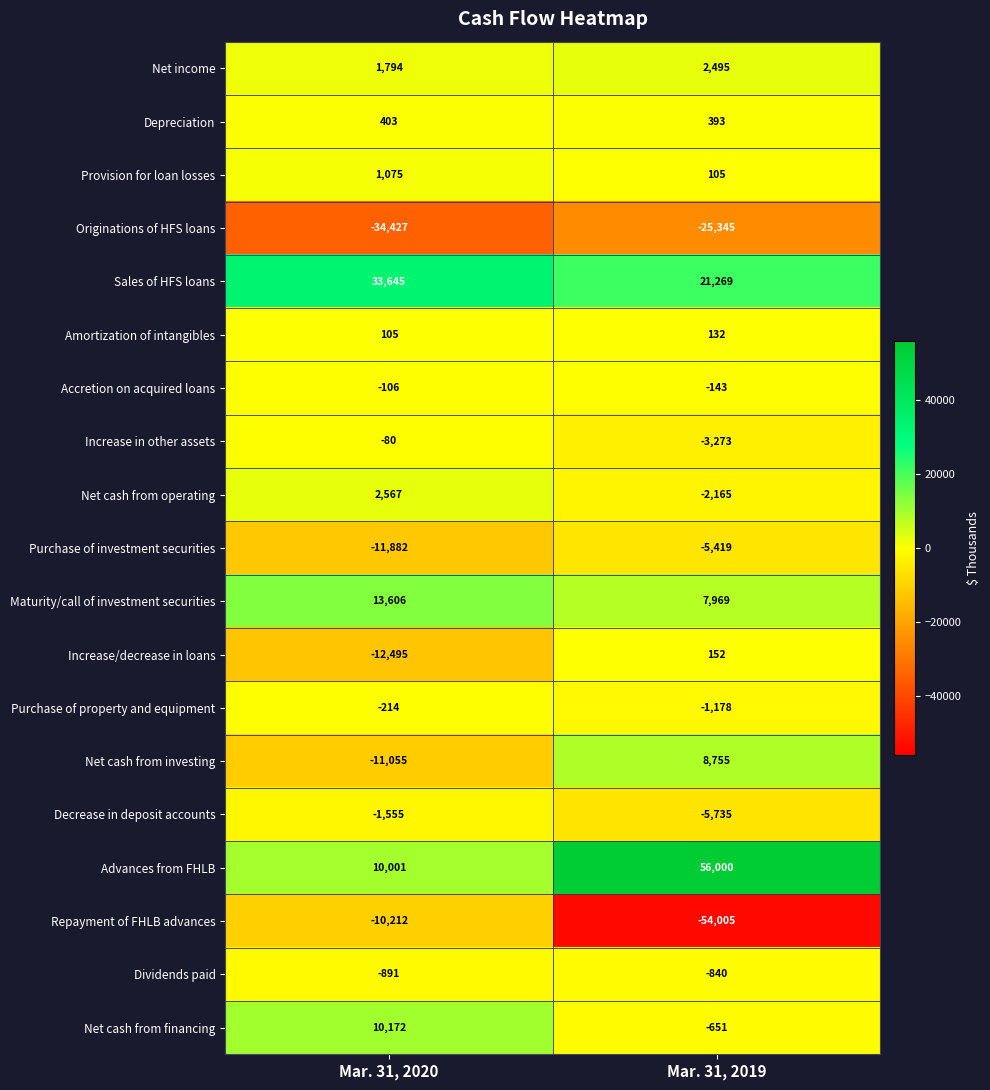

True or false: Increase/decrease in loans has a value of 239 at Mar. 31, 2019.

False